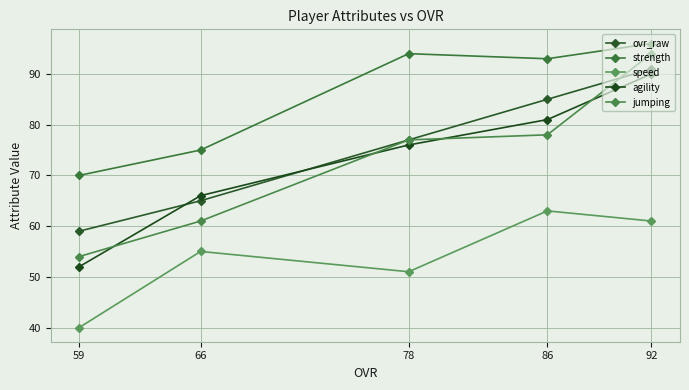

Is it true that speed equals 18 at 86?

False